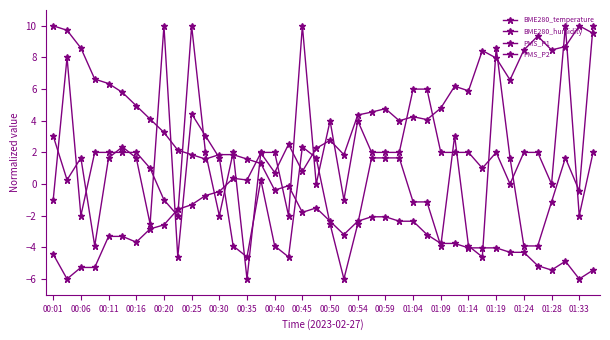

How many lines are shown in the chart?

4